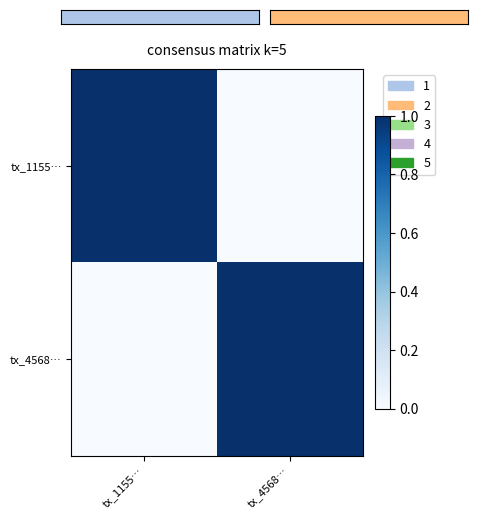

Between tx_4568… and tx_1155…, which is larger?

tx_1155…